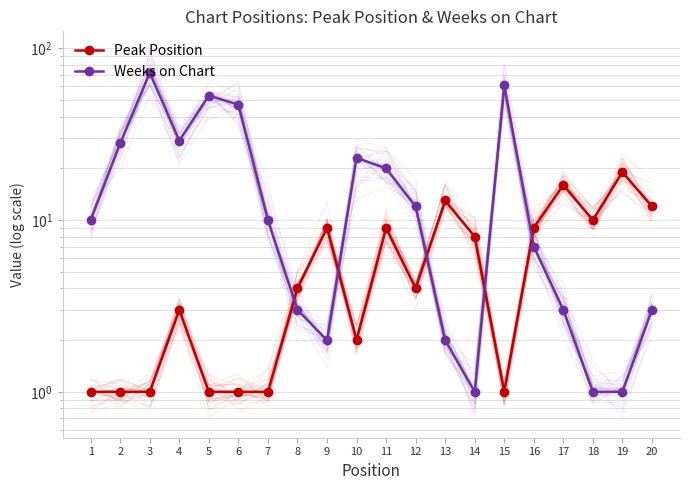

True or false: Weeks on Chart and Peak Position intersect in this chart.

True